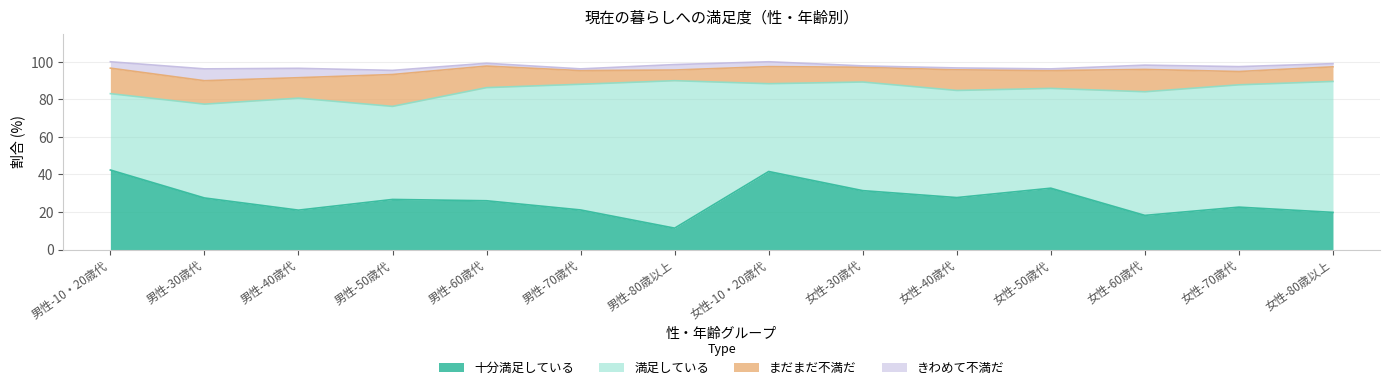

The 十分満足している series shows 6.2 at 男性-80歳以上. True or false?

False